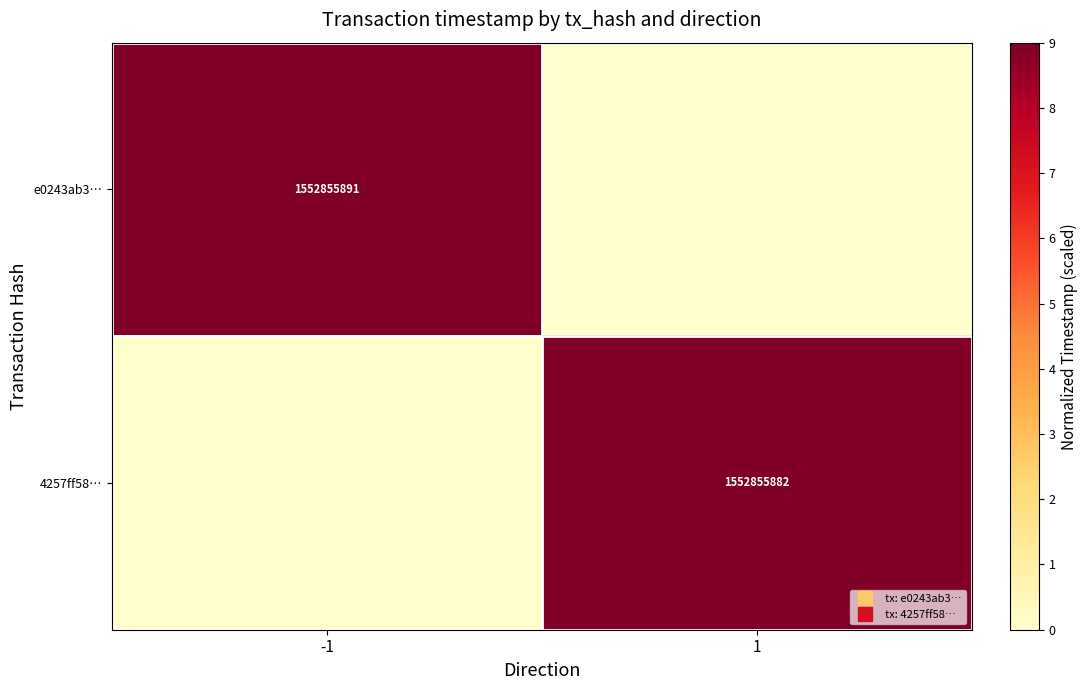

The e0243ab3… series shows 0.0 at 1. True or false?

True